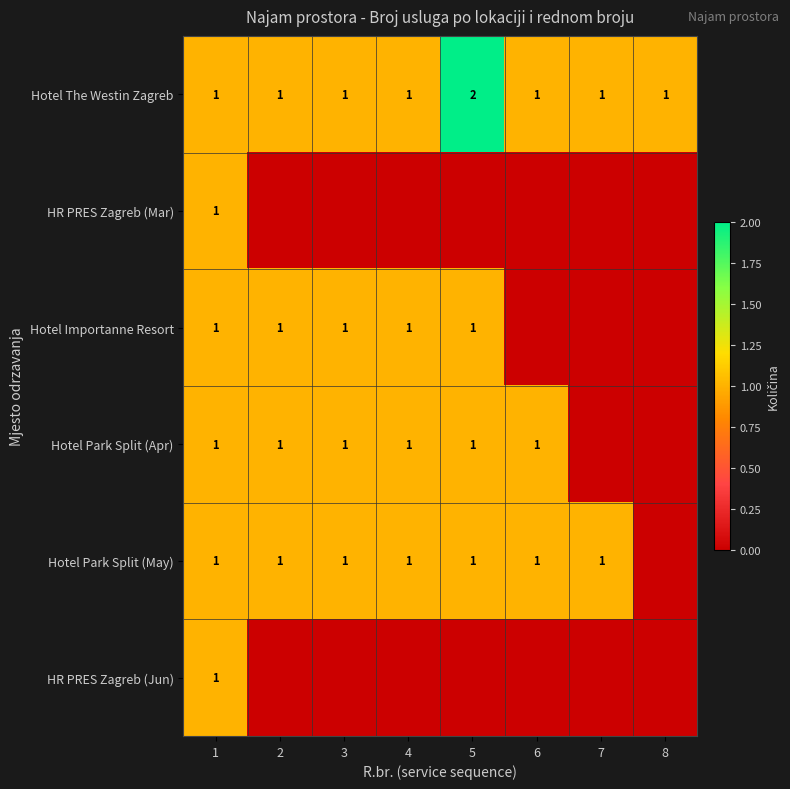

True or false: Hotel Park Split (May) has a value of 0 at 5.

False